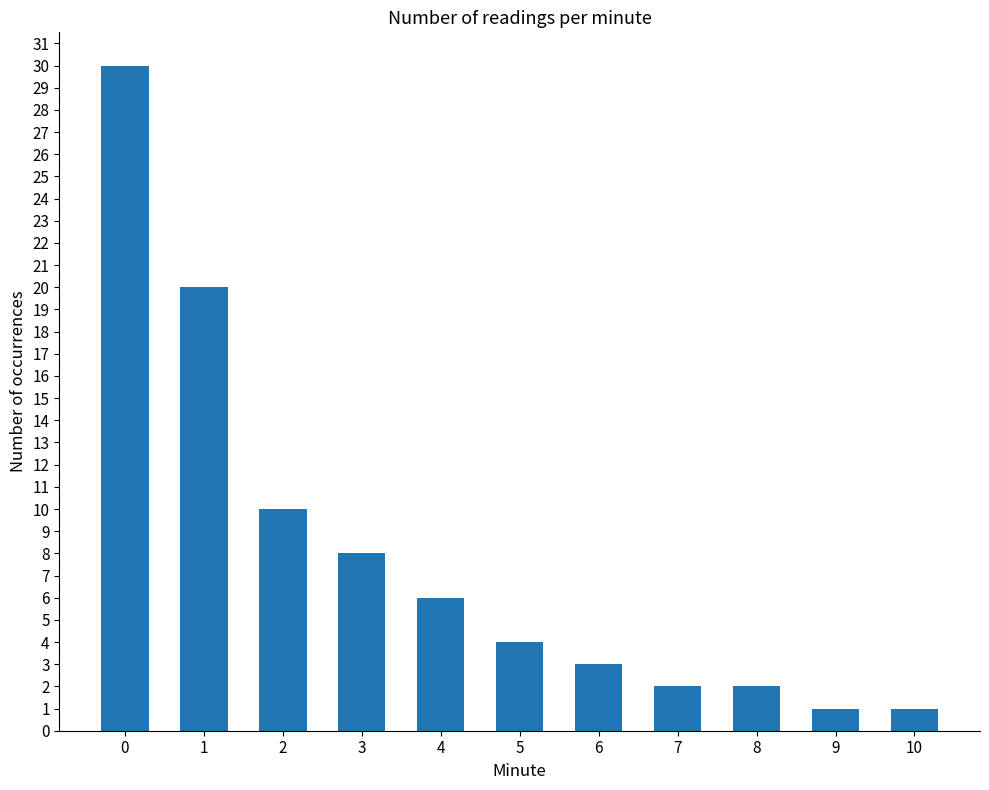

What is the greatest value displayed?

30